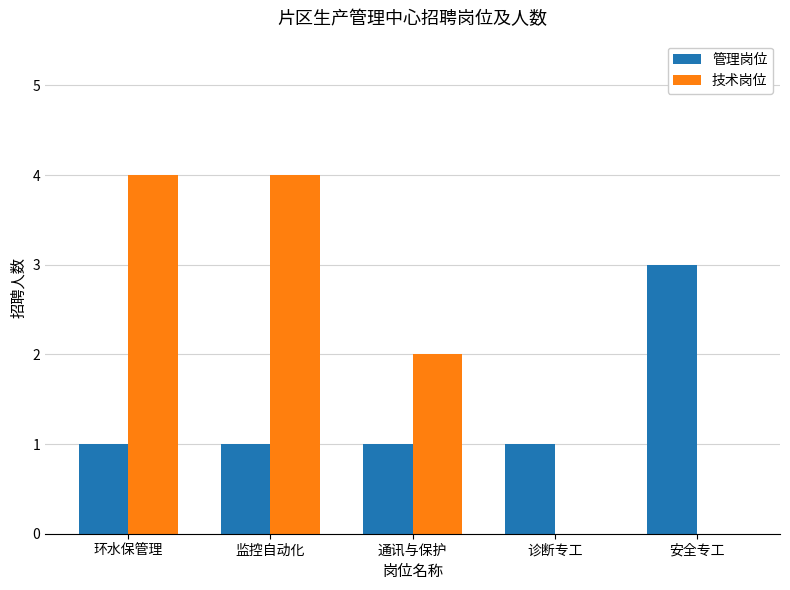

At which label does 管理岗位 reach its peak?

安全专工